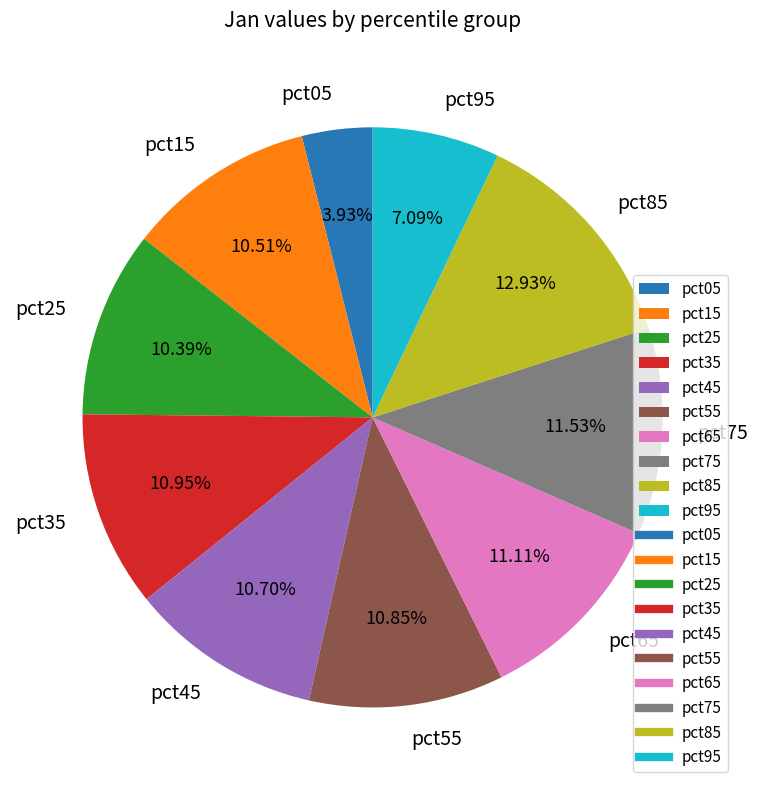

Which slice is the smallest?

pct05